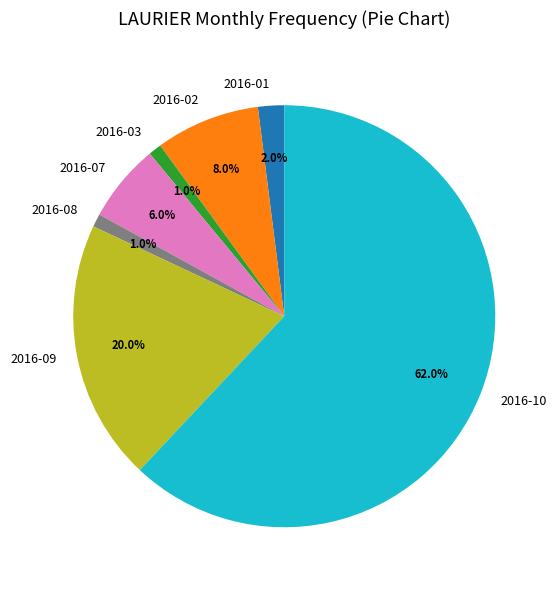

What is the largest slice in the pie chart?

2016-10